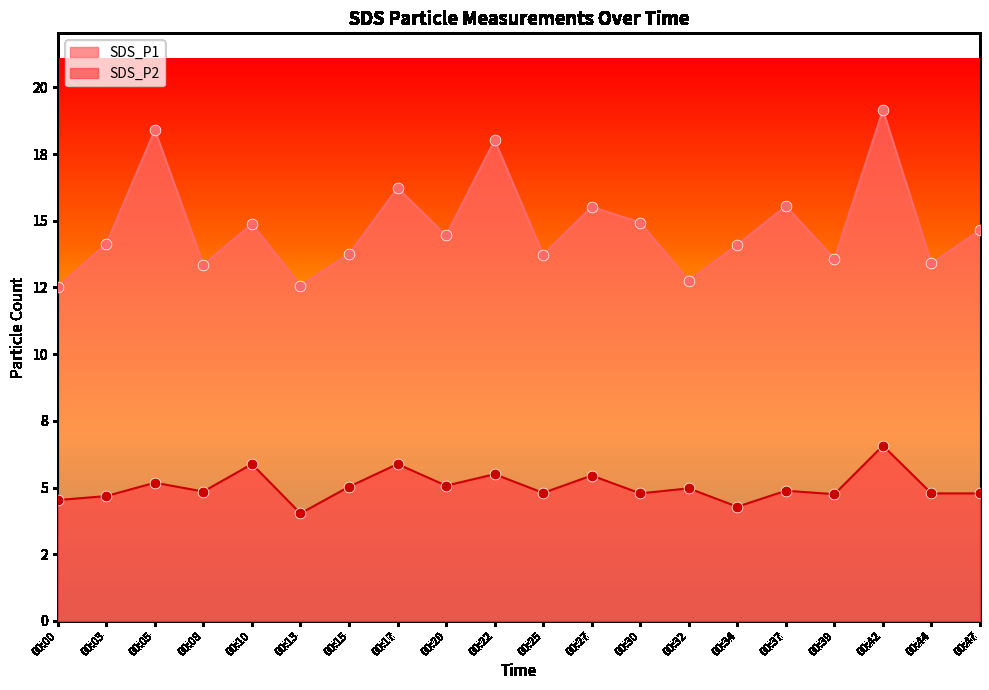

What are all the series names shown in the legend?

SDS_P1, SDS_P2